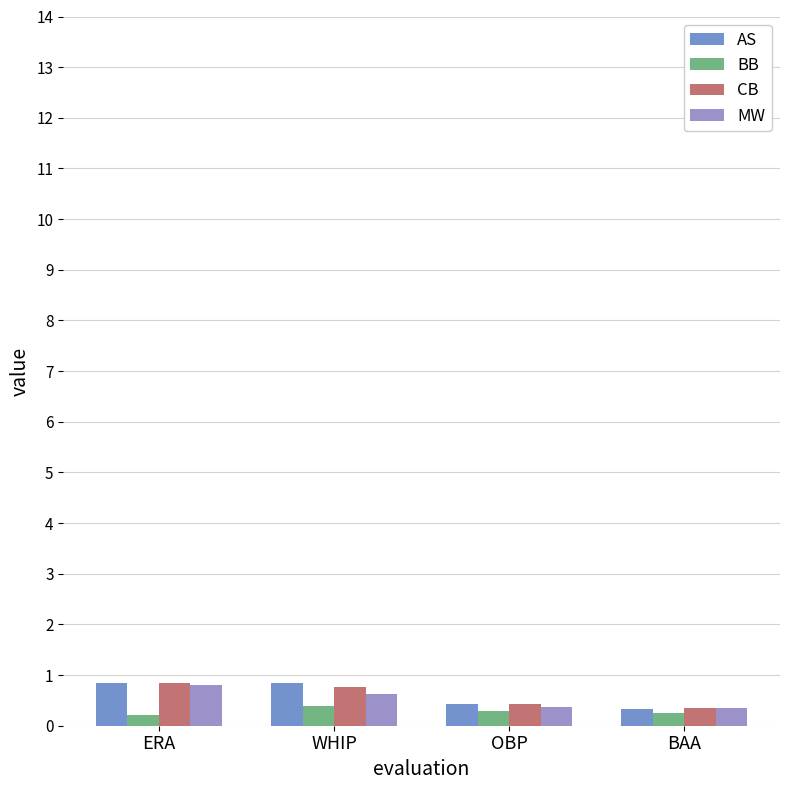

Between ERA and OBP, which series saw the biggest shift?

MW